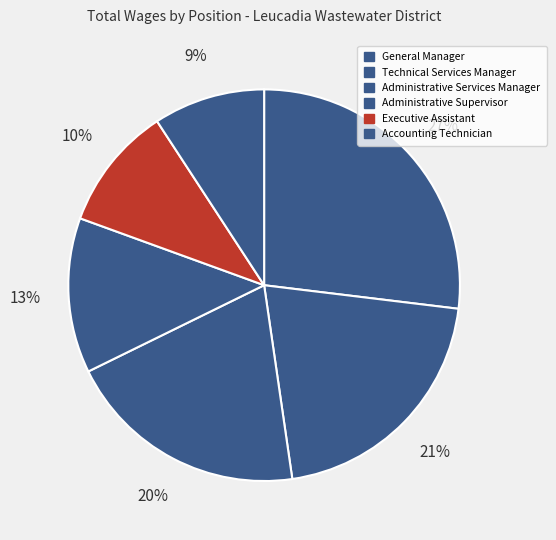

Which has a higher value, Accounting Technician or Administrative Services Manager?

Administrative Services Manager